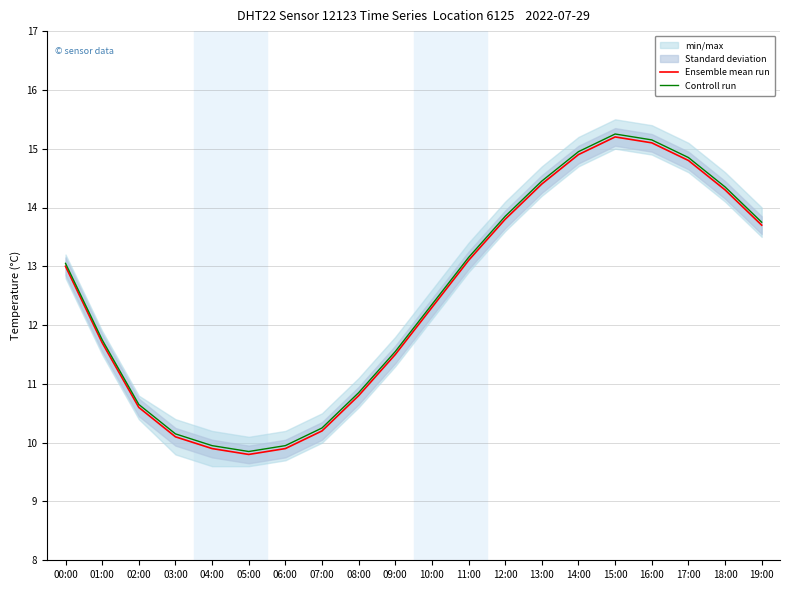

Does the chart display data point markers on the line(s)?

No